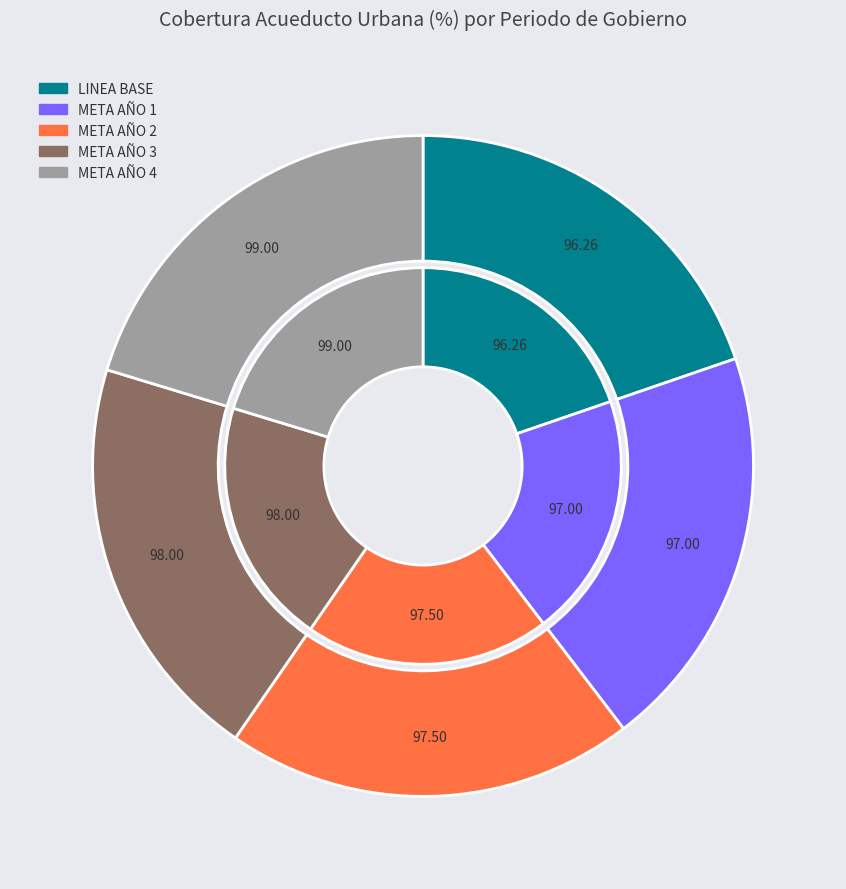

What is the change in value from LINEA BASE to META AÑO 1?

+0.7